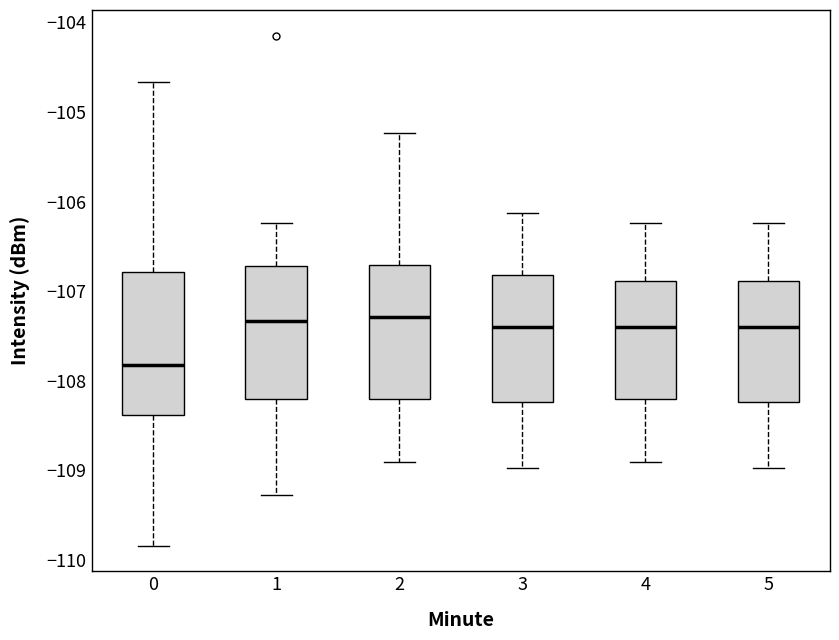

Reading left to right, read every box against the y-axis: the position of its median line, the range the box covers, and the ends of its whiskers. The values are not printed on the chart, so give them approximately, as read against the axis.

0: median -107.8, box -108.4 to -106.8, whiskers -109.8 to -104.7
1: median -107.3, box -108.2 to -106.7, whiskers -109.3 to -106.2
2: median -107.3, box -108.2 to -106.7, whiskers -108.9 to -105.2
3: median -107.4, box -108.2 to -106.8, whiskers -109.0 to -106.1
4: median -107.4, box -108.2 to -106.9, whiskers -108.9 to -106.2
5: median -107.4, box -108.2 to -106.9, whiskers -109.0 to -106.2